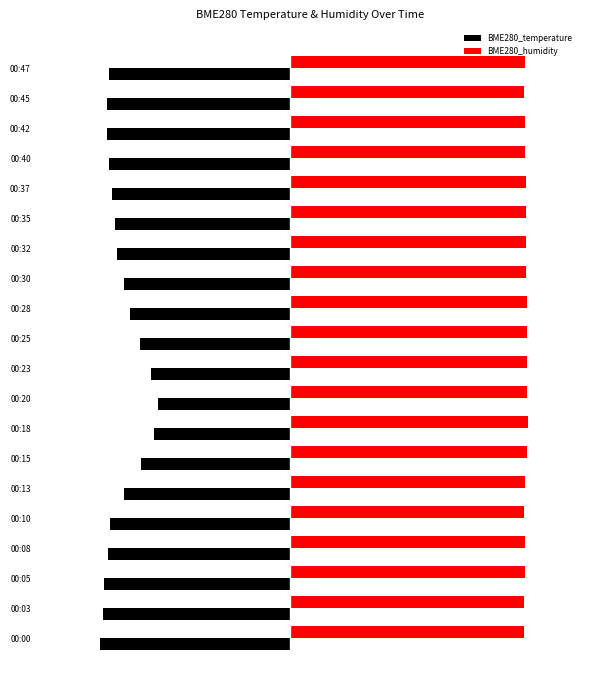

List the series in order of their peak value, lowest first.

BME280_temperature, BME280_humidity